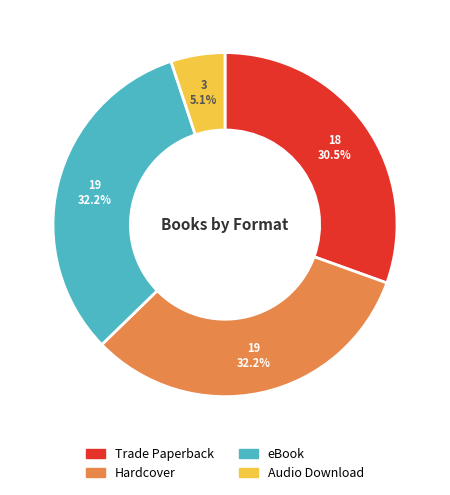

Does any single category account for the majority?

No